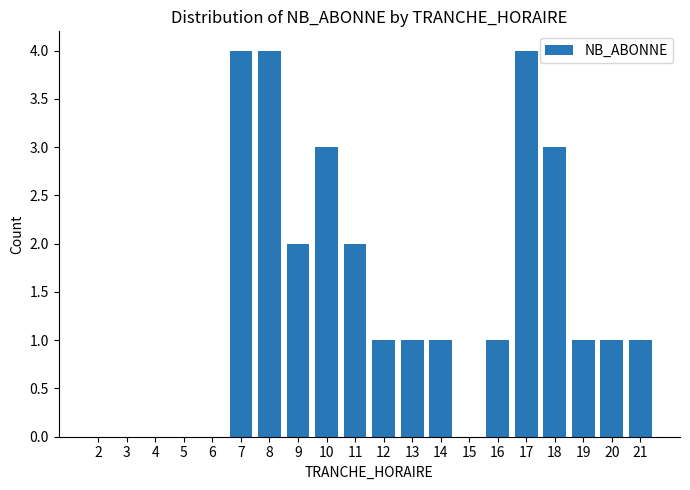

What is the greatest value displayed?

4